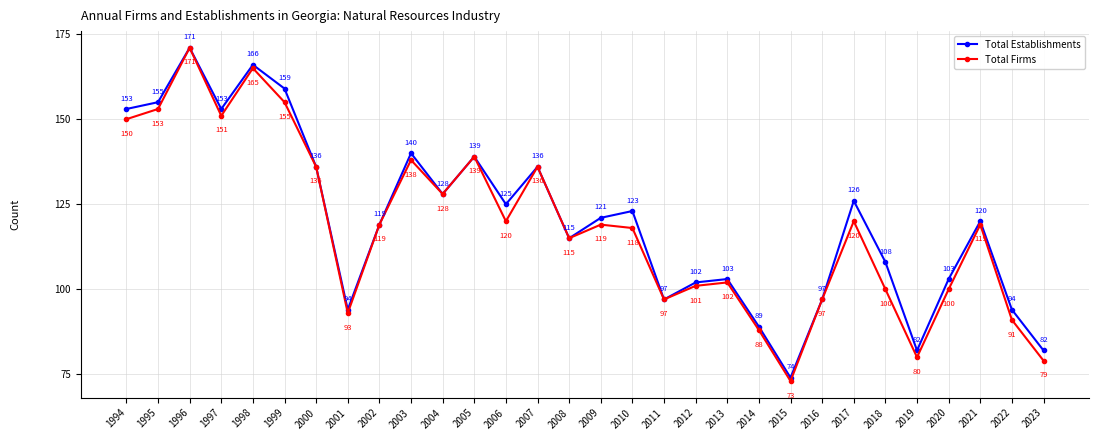

True or false: Total Establishments has more than 2 points higher than both neighbors.

True